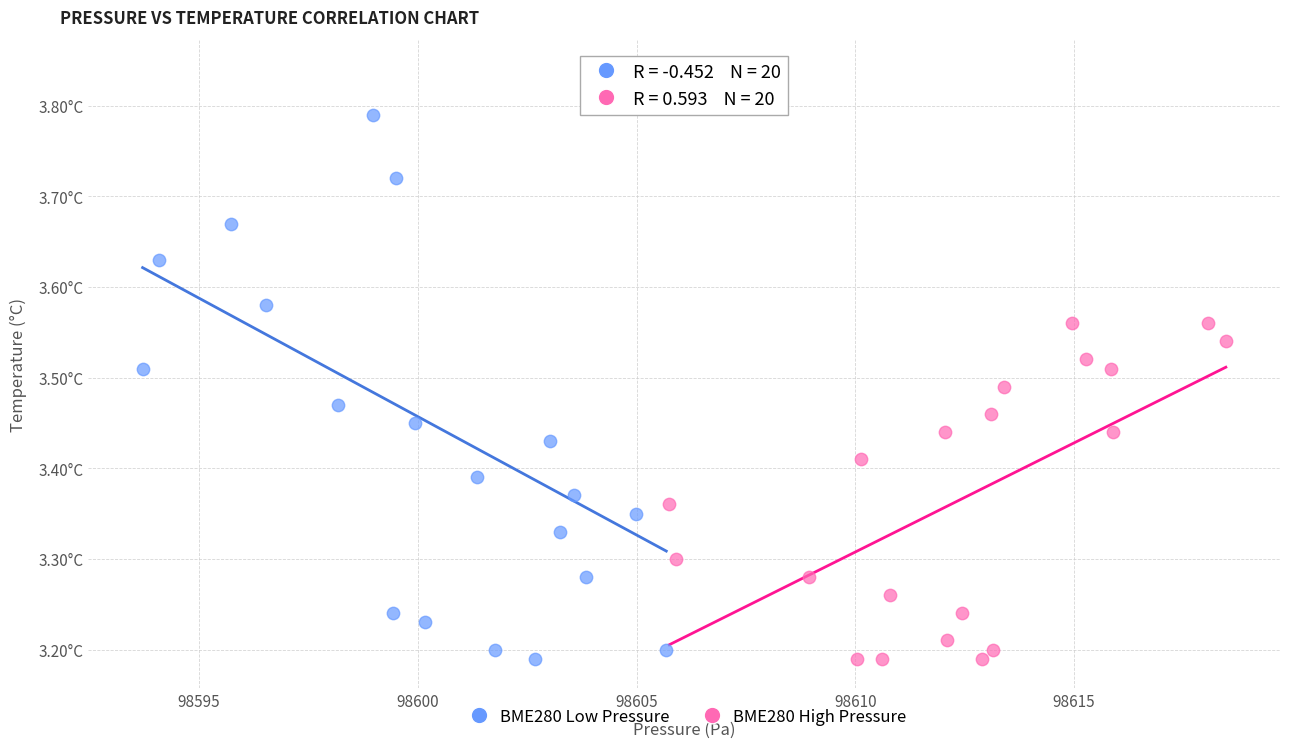

Which series has the widest spread of Y values?

BME280 Low Pressure